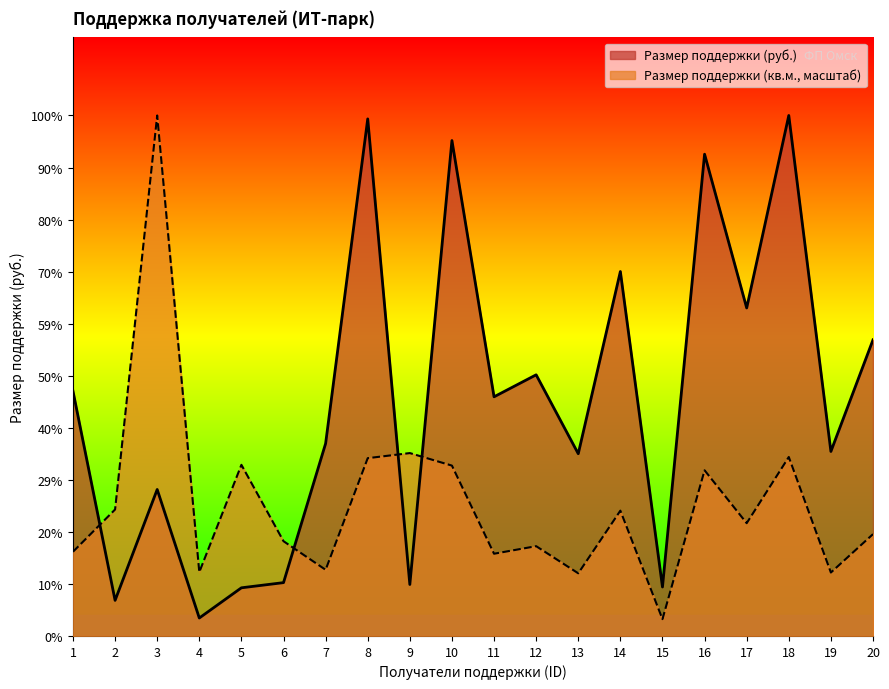

True or false: Размер поддержки (руб.) and Размер поддержки (кв.м.) intersect in this chart.

True